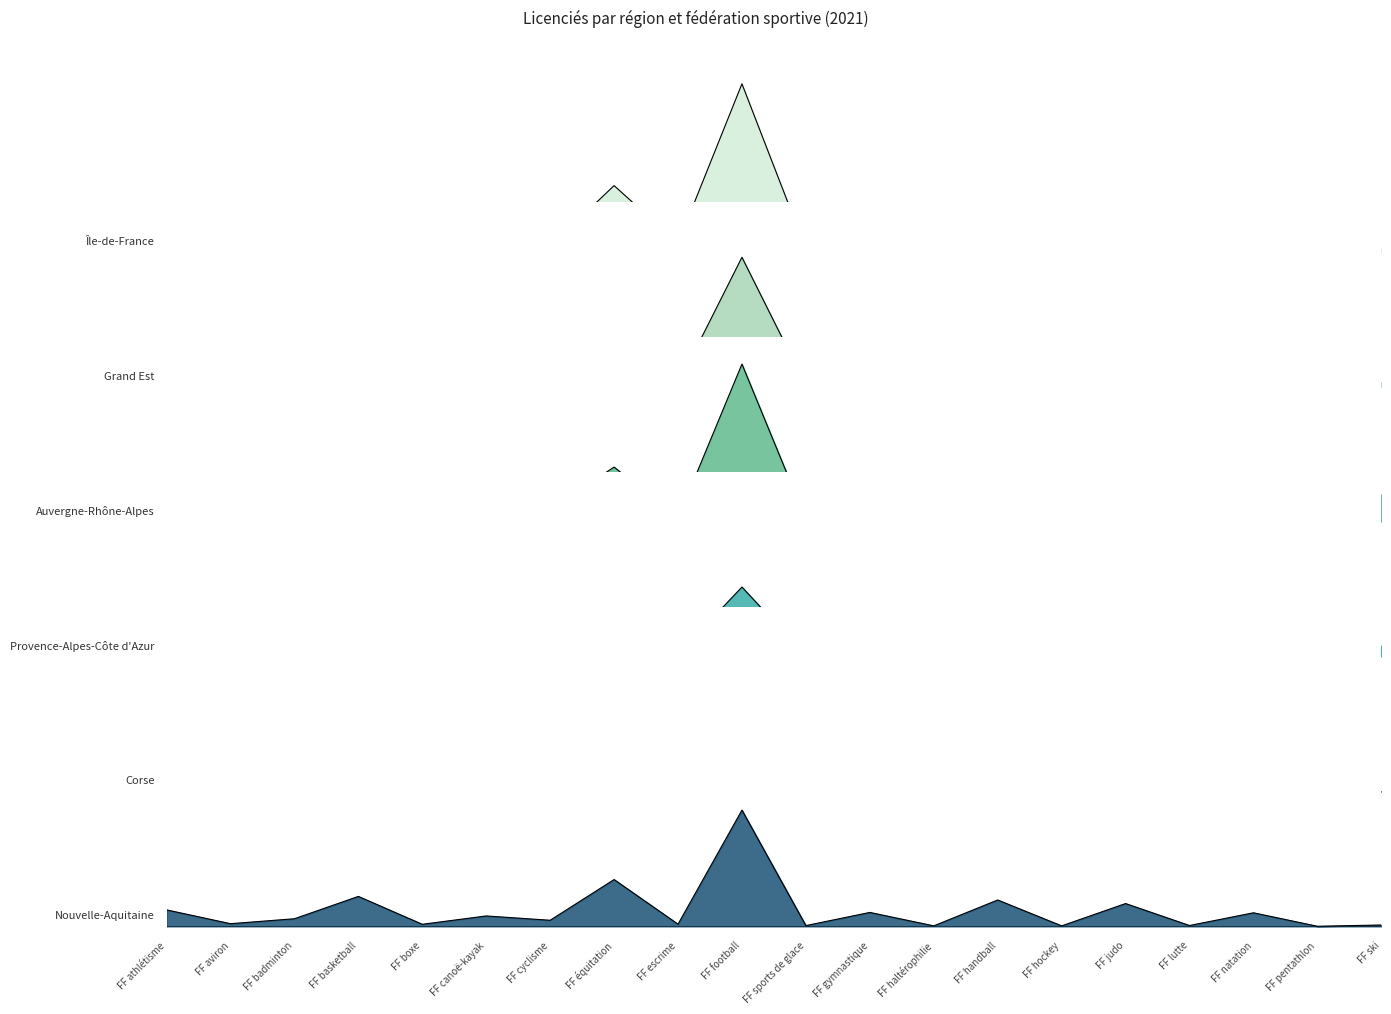

True or false: Nouvelle-Aquitaine and Auvergne-Rhône-Alpes cross at least once.

True